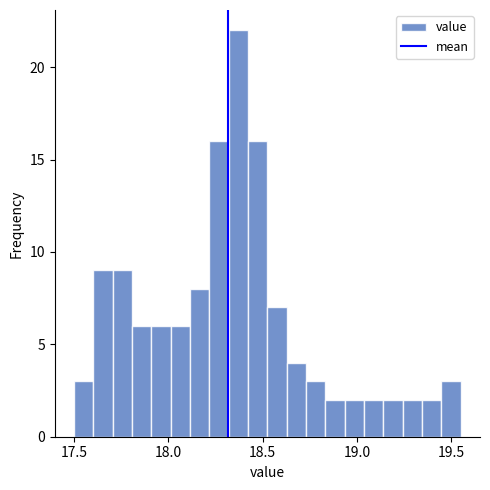

Around what value on the x-axis is the tallest bar? Give the approximate position of its centre, as read against the axis.

18.35